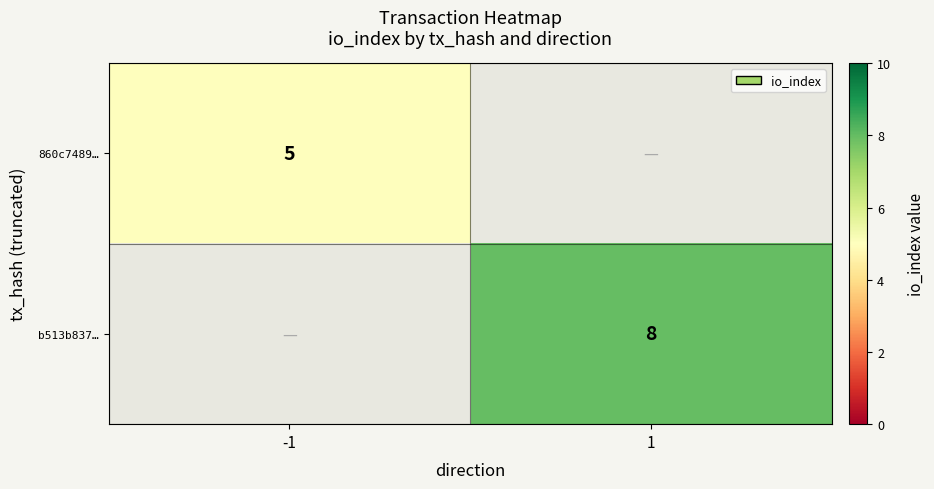

How many distinct data groups are displayed?

2